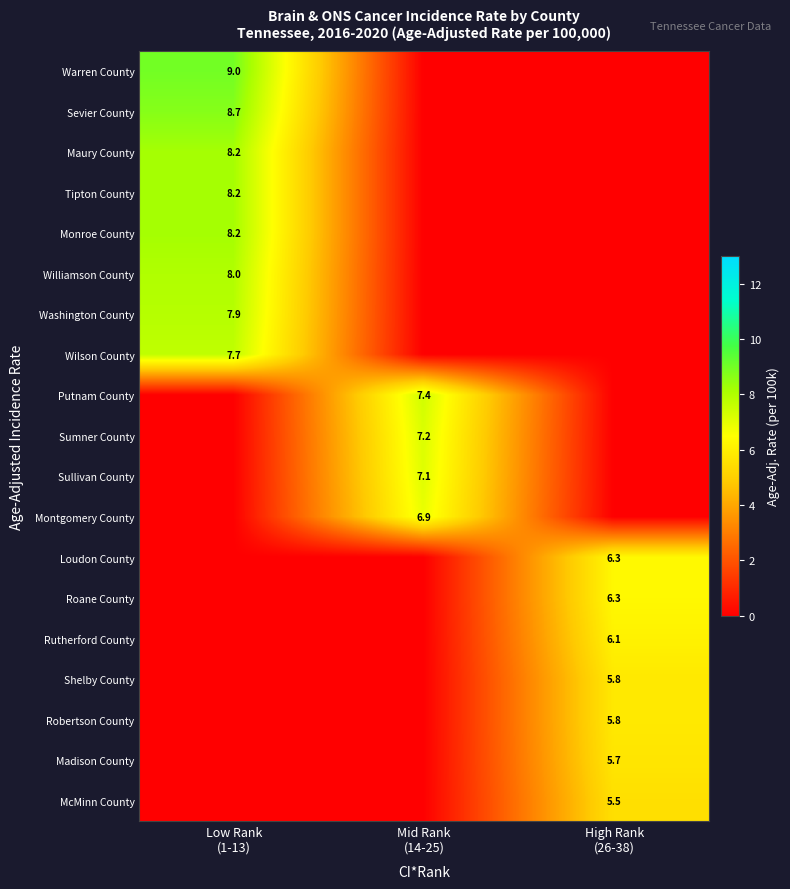

Rank the categories by Wilson County value from lowest to highest.

Mid Rank (14-25), High Rank (26-38), Low Rank (1-13)